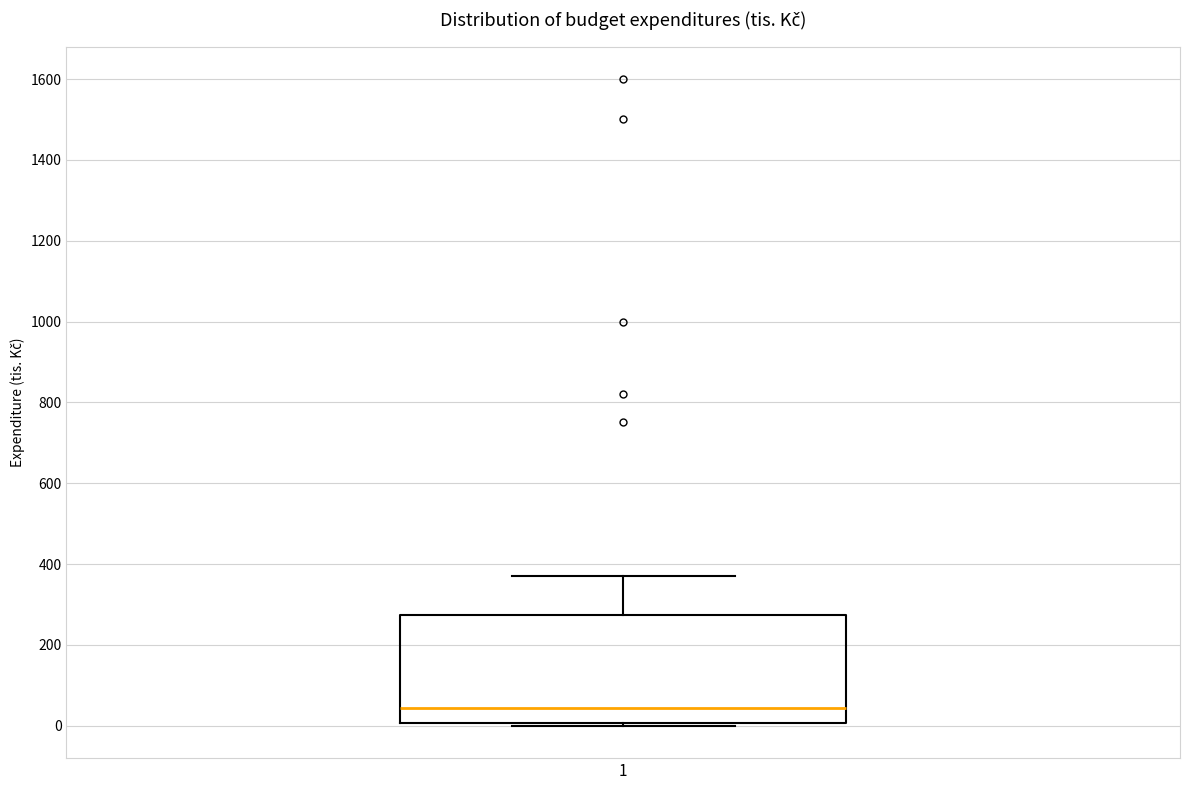

Where is the upper edge of the box at x = 1 on the y-axis? The values are not printed on the chart, so give them approximately, as read against the axis.

280